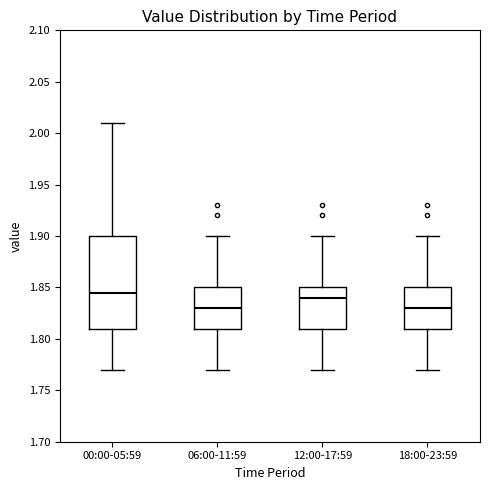

Which box is the tallest, from its lower edge to its upper edge?

00:00-05:59